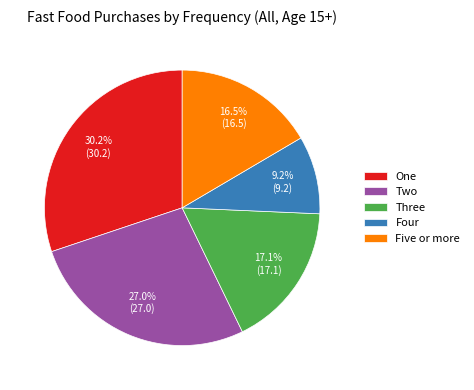

How many segments does this pie chart have?

5